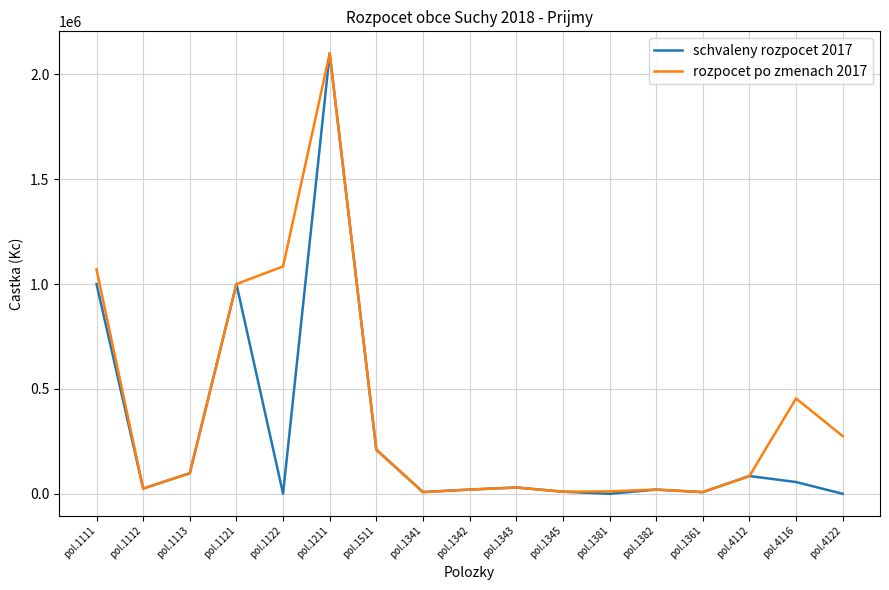

Is it true that rozpocet po zmenach 2017 equals 20000 at pol.1342?

True